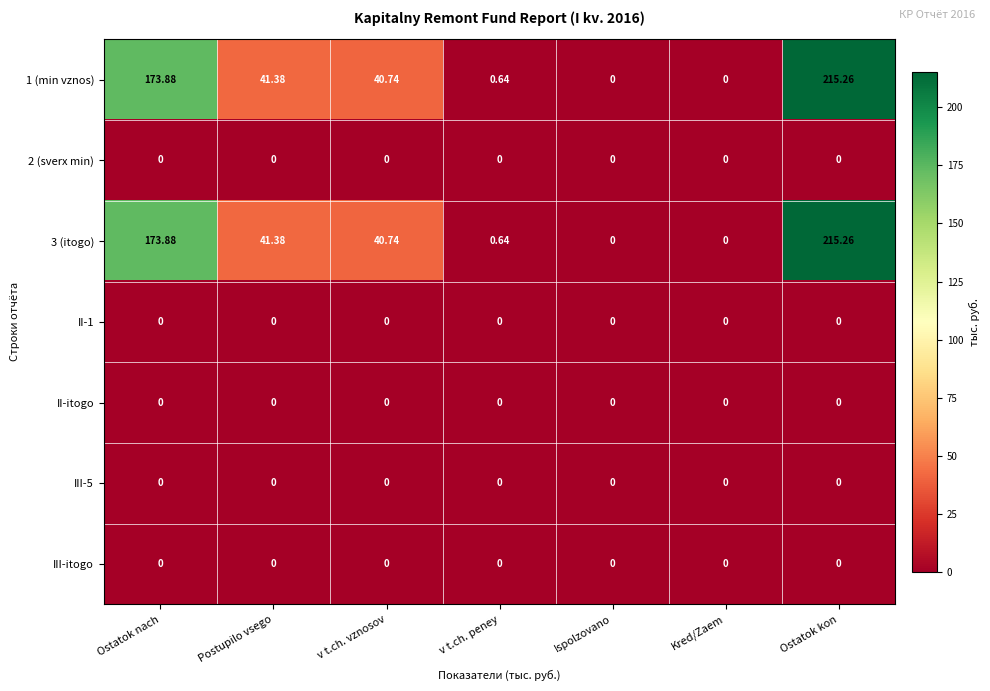

At how many categories does at least one series exceed 165?

2